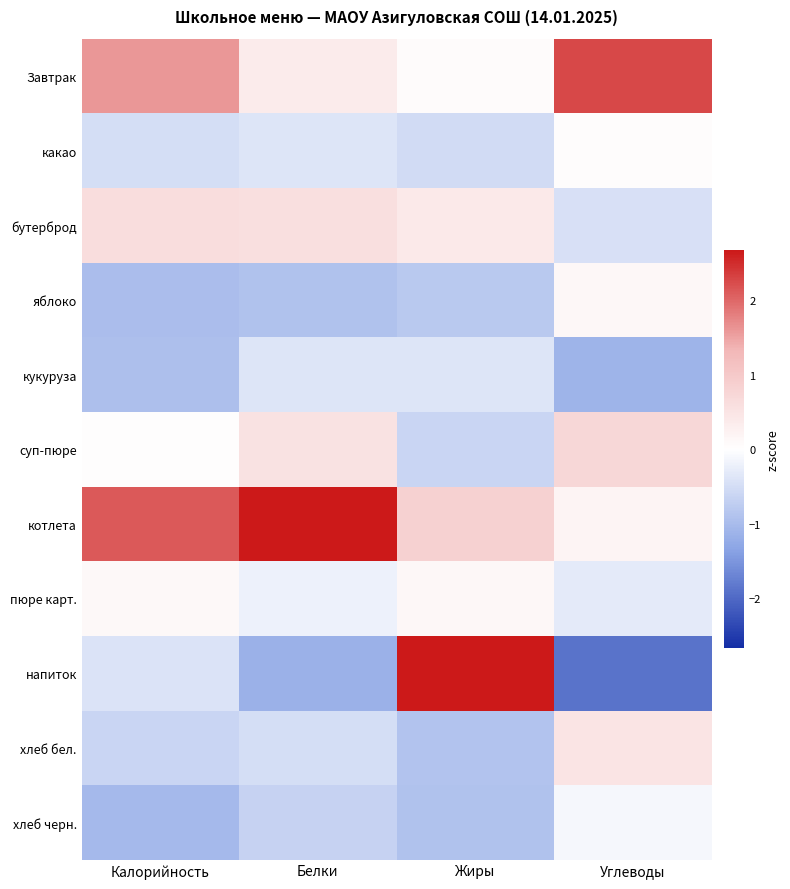

Between Углеводы and Белки, which is larger?

Углеводы